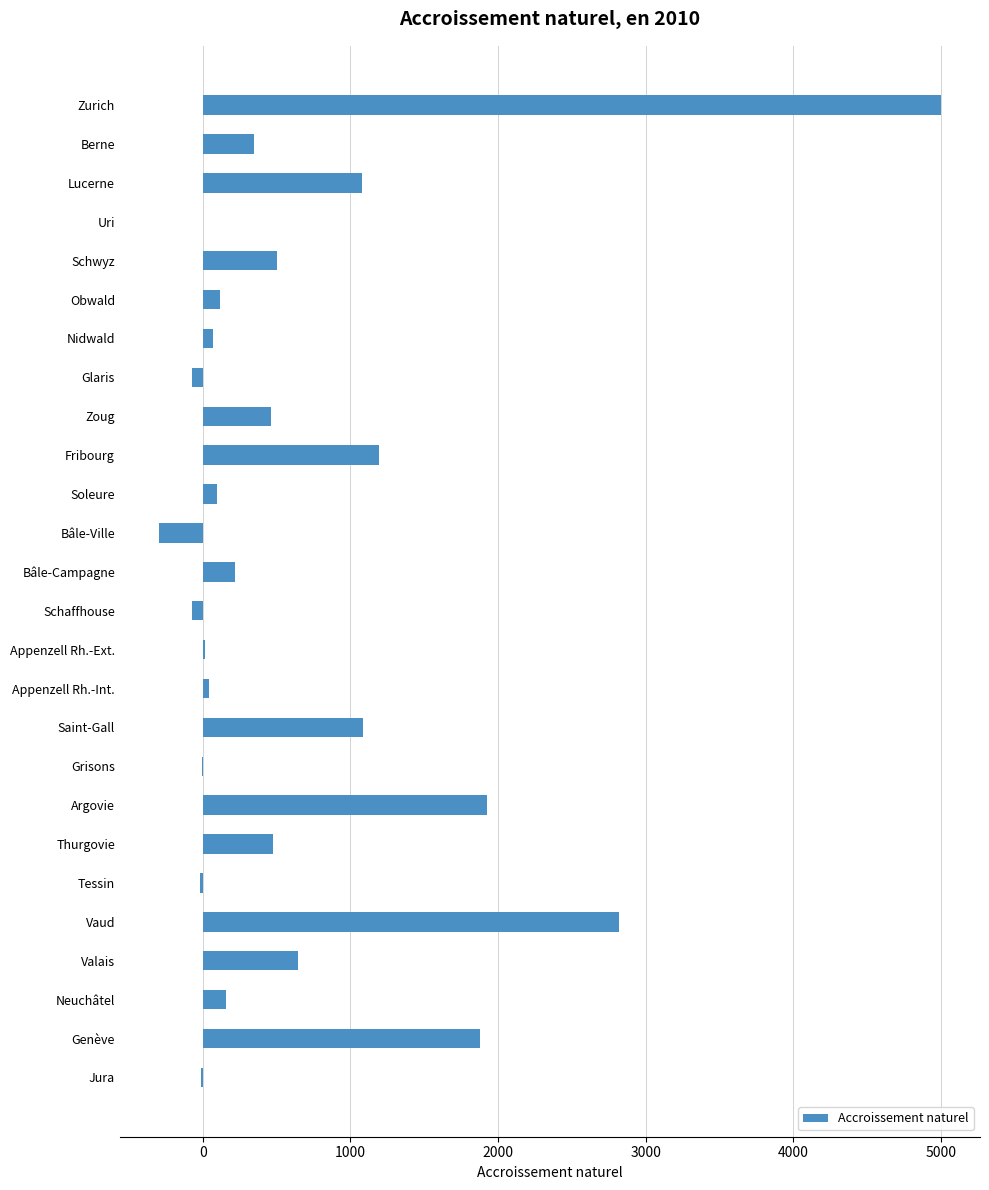

Between Valais and Glaris, which is larger?

Valais